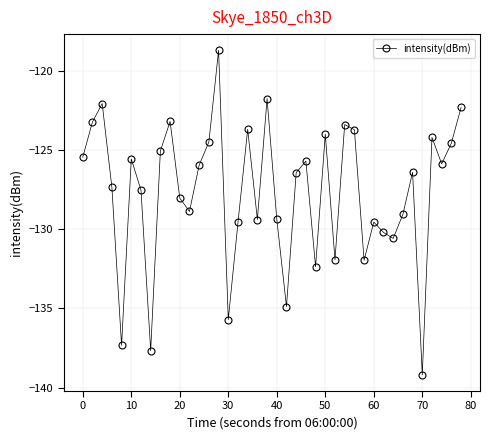

What is the smallest value displayed?

-139.2